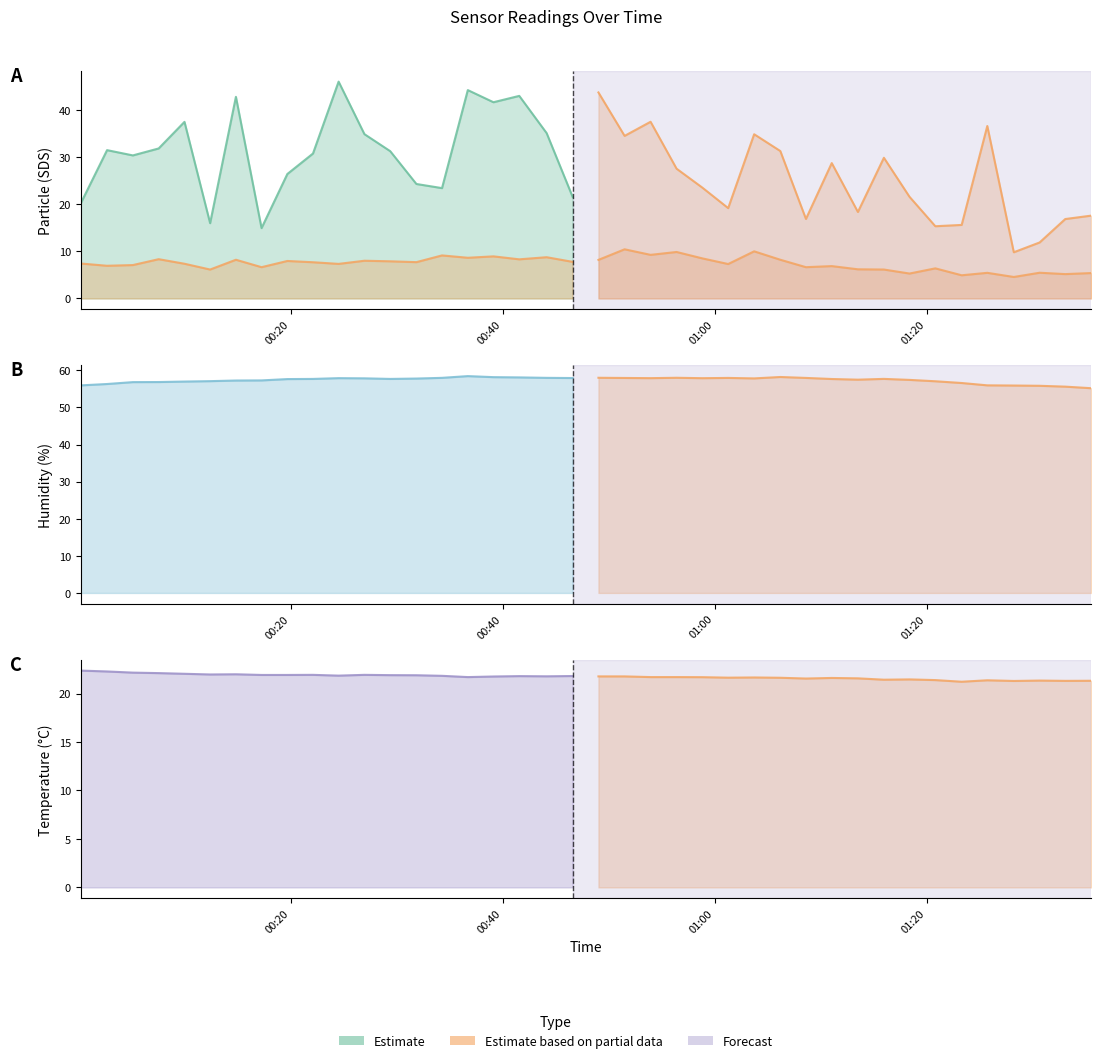

True or false: SDS_P1 and SDS_P2 cross at least once.

False